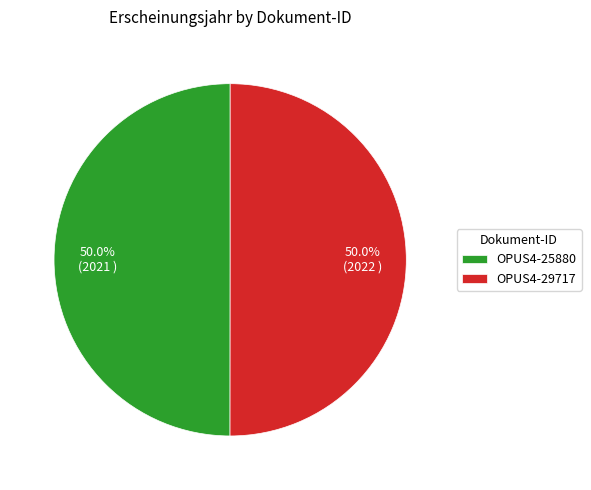

The OPUS4-29717 slice represents 50% of the pie. True or false?

True